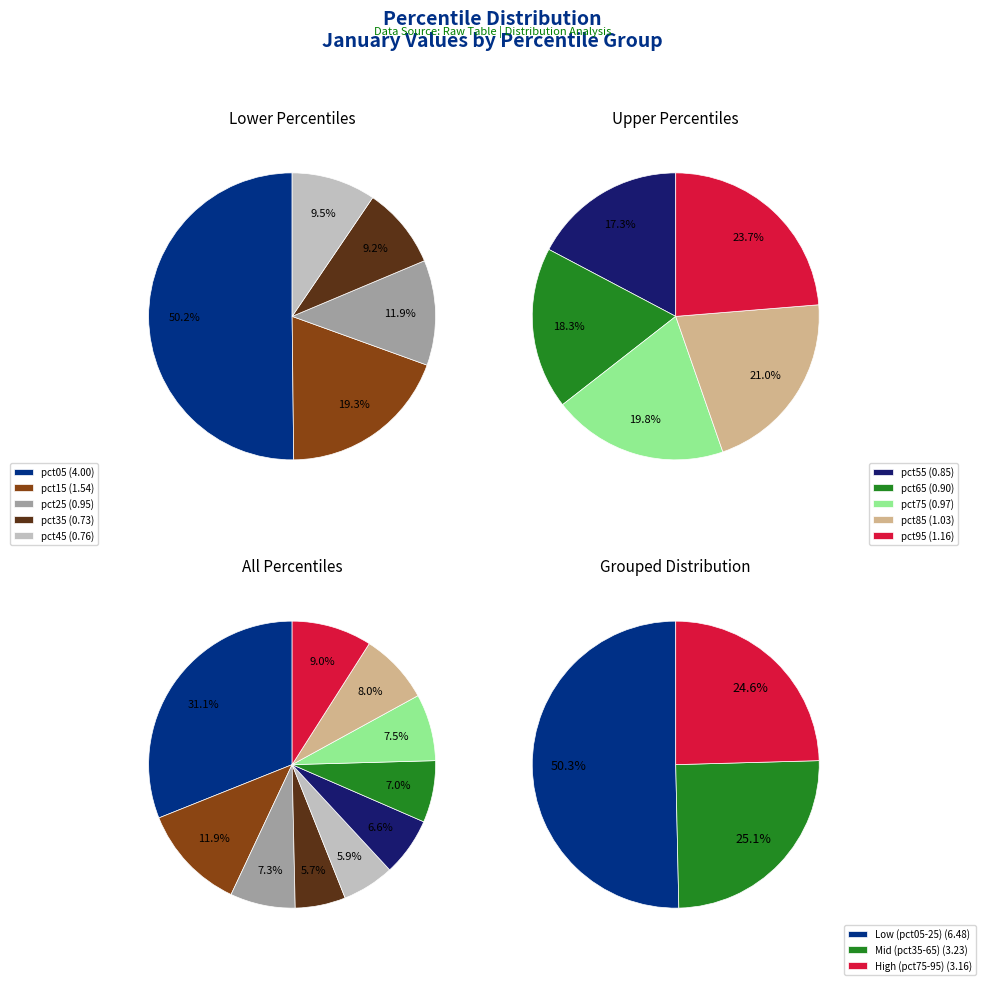

What portion of the pie excludes pct25?

92.7%